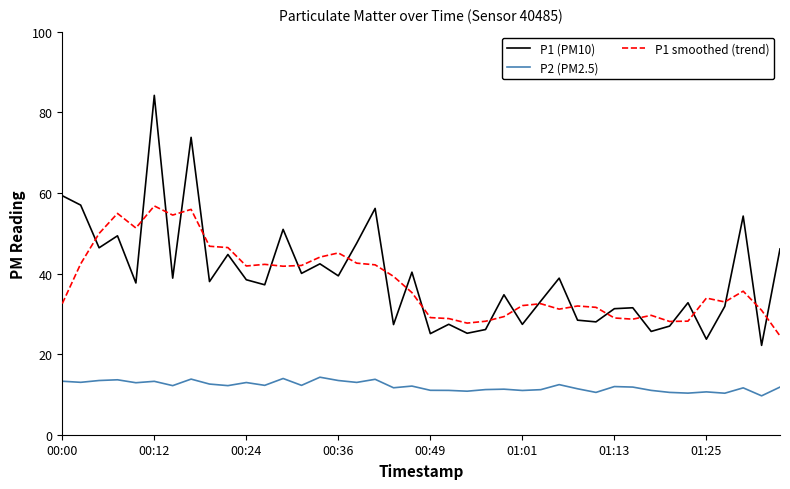

Rank the series by their maximum value, from lowest to highest.

P2 (PM2.5), P1 smoothed (trend), P1 (PM10)